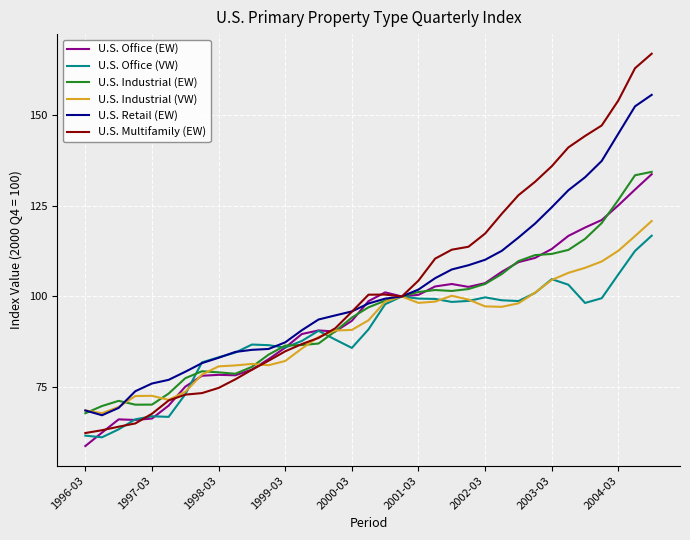

What is the minimum value shown in the chart?

58.7